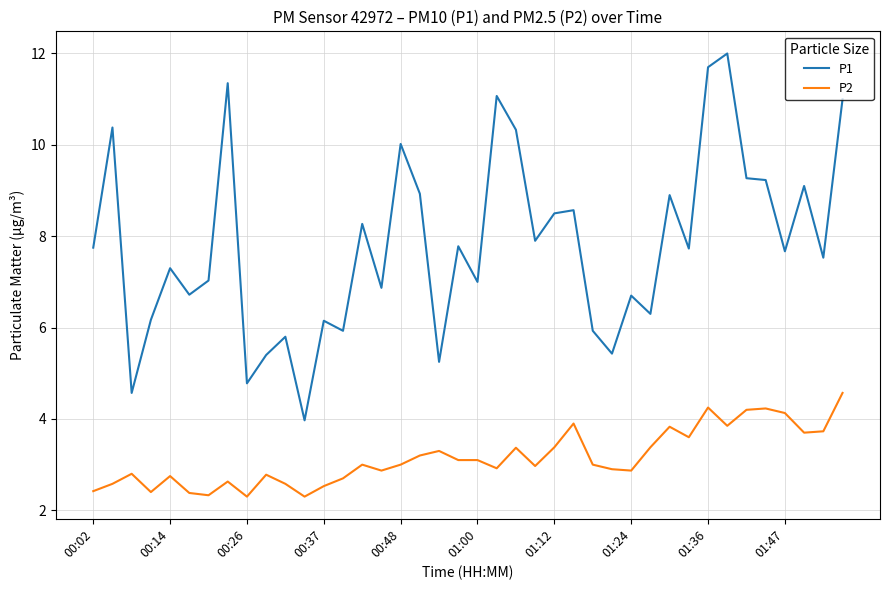

What is the highest value of the P2 series?

4.6